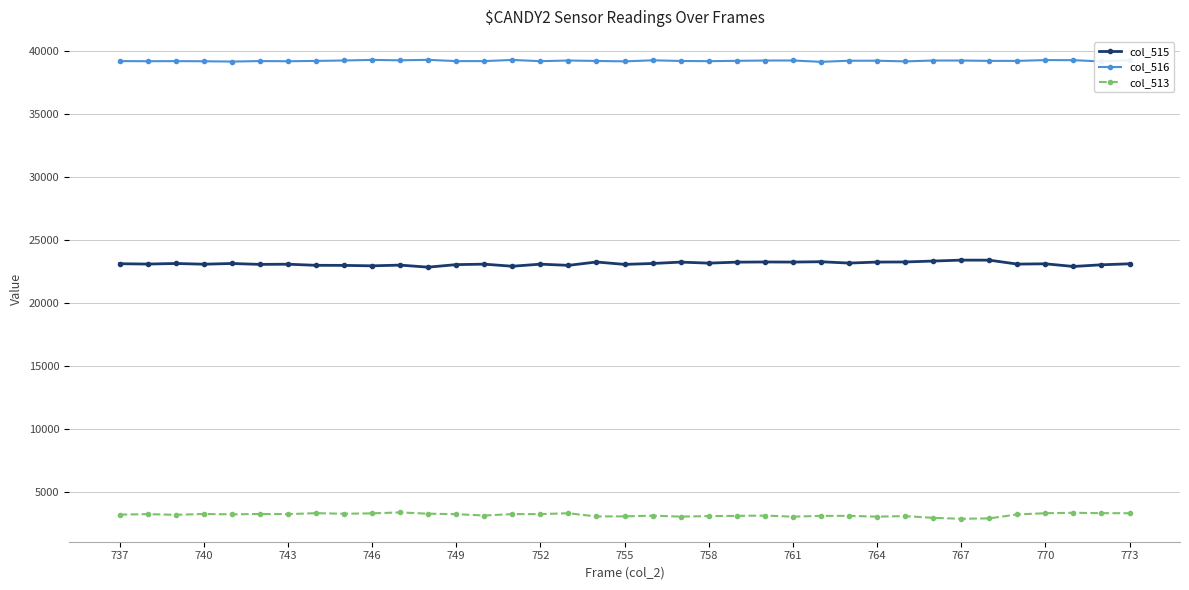

How many data points does each series have?

37